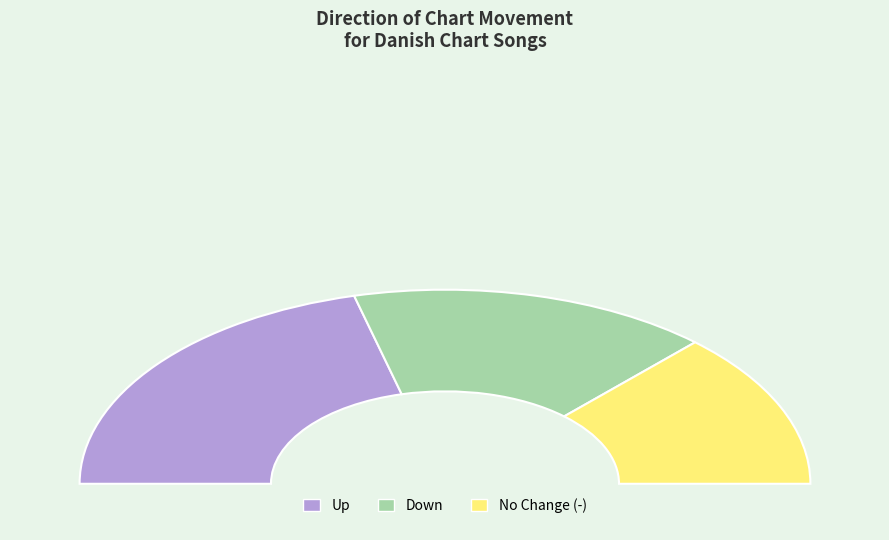

What percentage is NOT represented by up?

58.0%